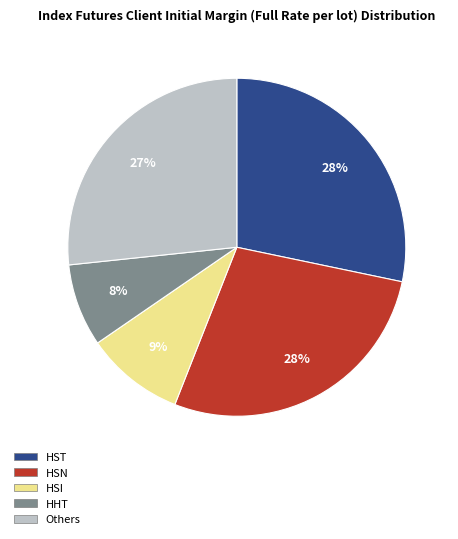

Is there any slice that represents more than half of the pie?

No